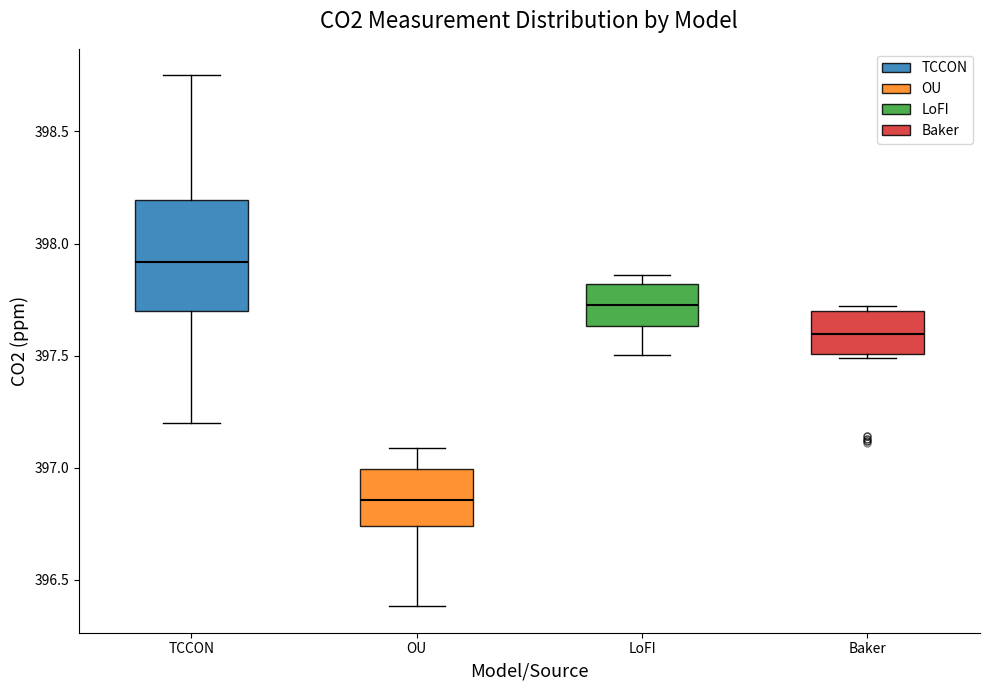

Which box is the tallest, from its lower edge to its upper edge?

TCCON